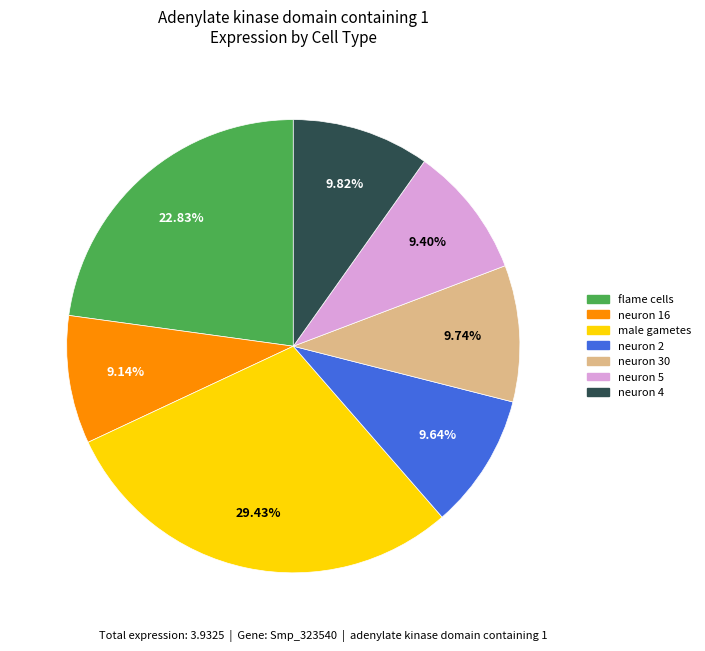

Which has a higher value, flame cells or neuron 5?

flame cells